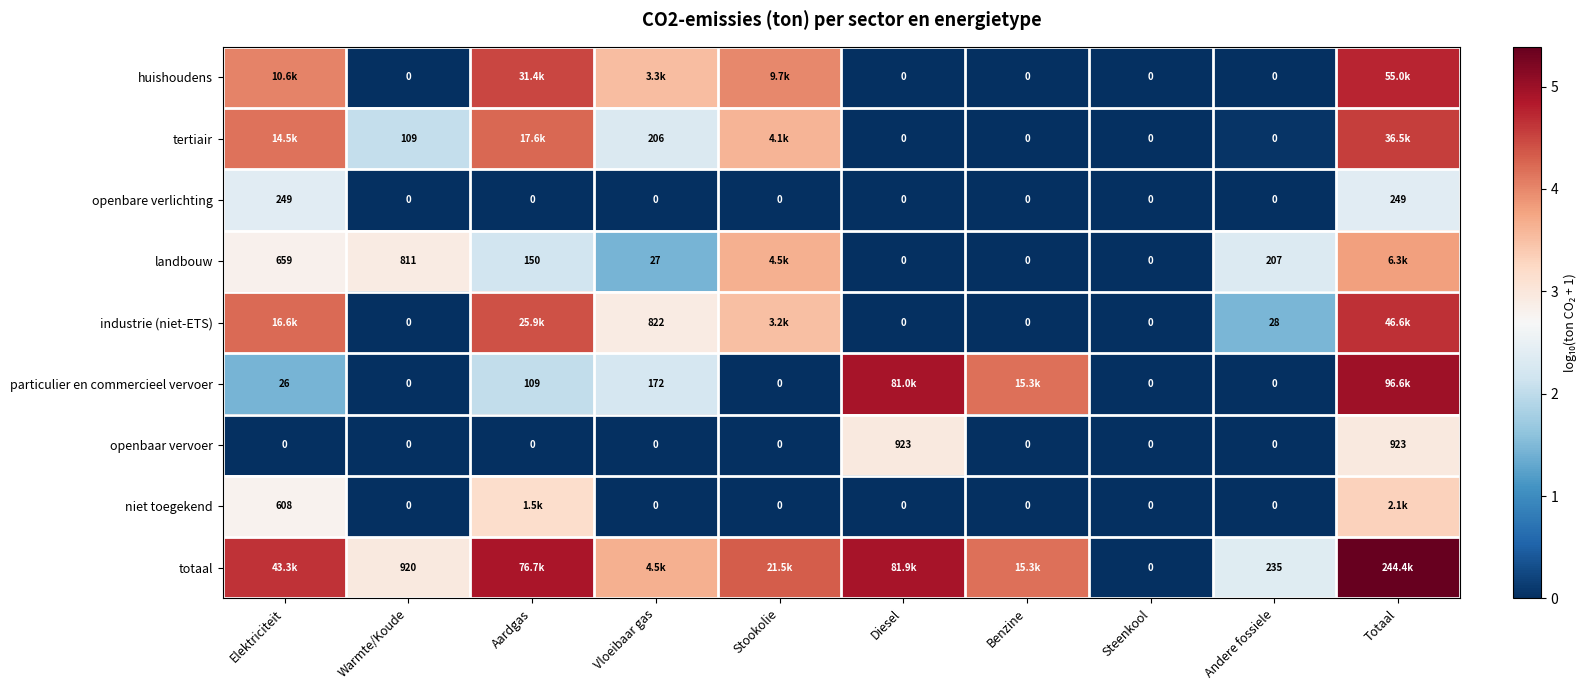

Which category has the highest value in the industrie (niet-ETS) series?

Totaal